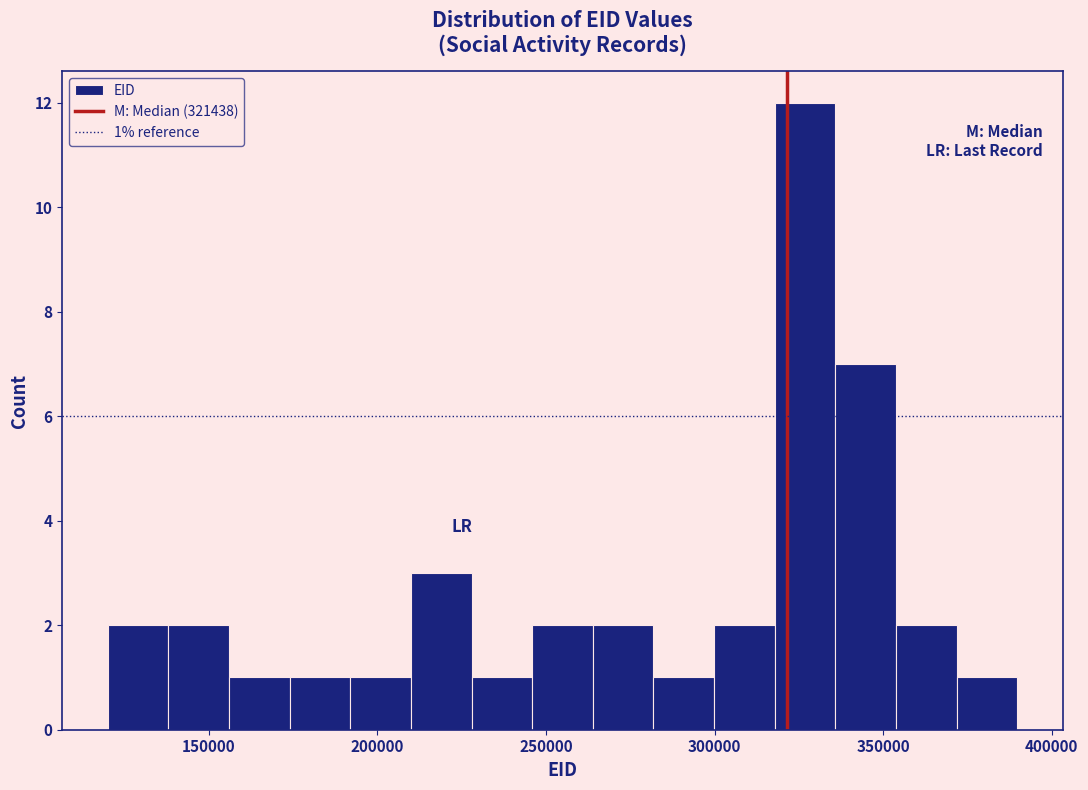

Read against the x-axis, roughly where is the centre of the tallest bar?

325000